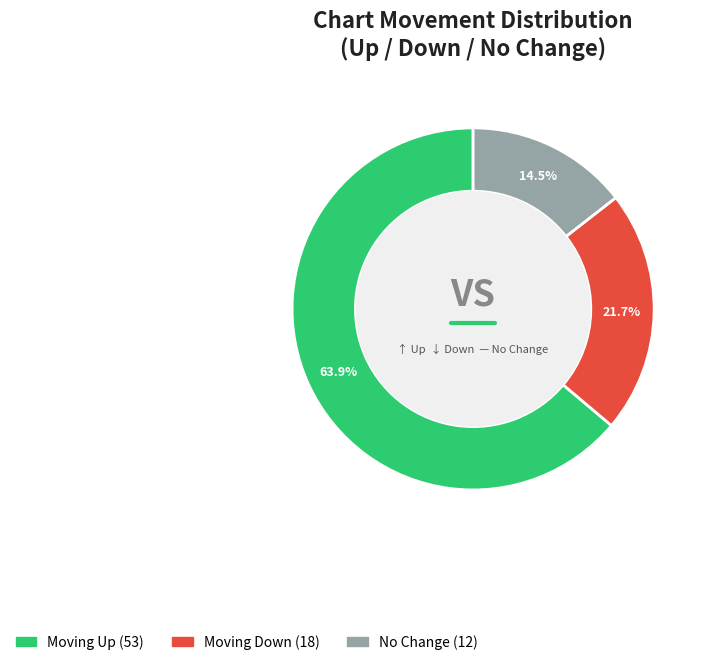

Count the number of slices in the pie.

3